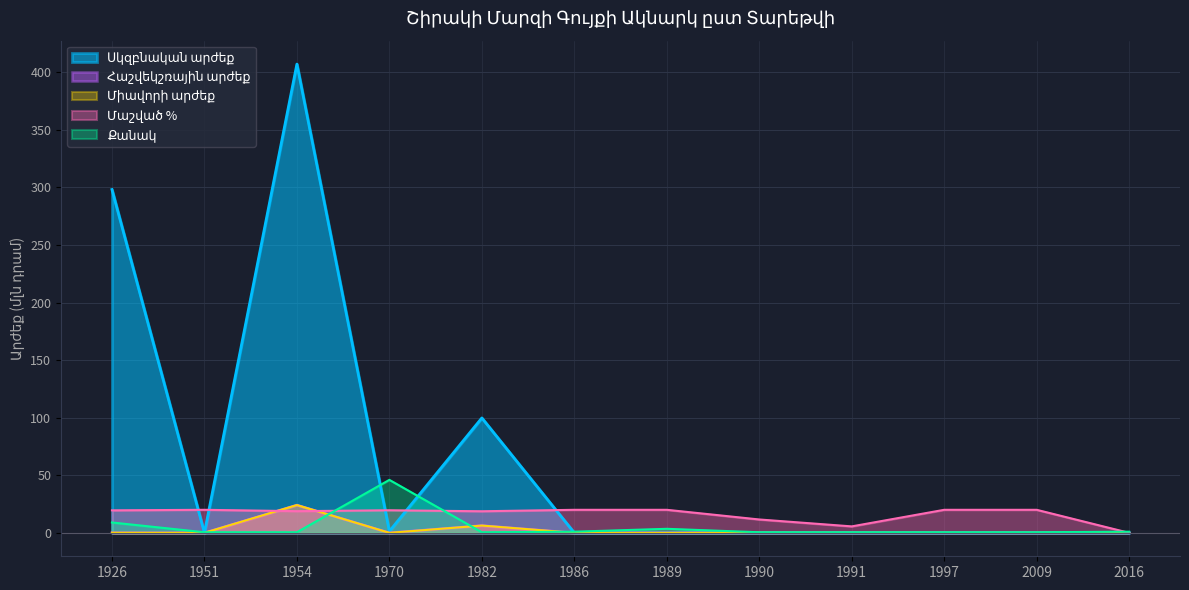

True or false: Մաշված % has a value of 8.3 at 2016.

False